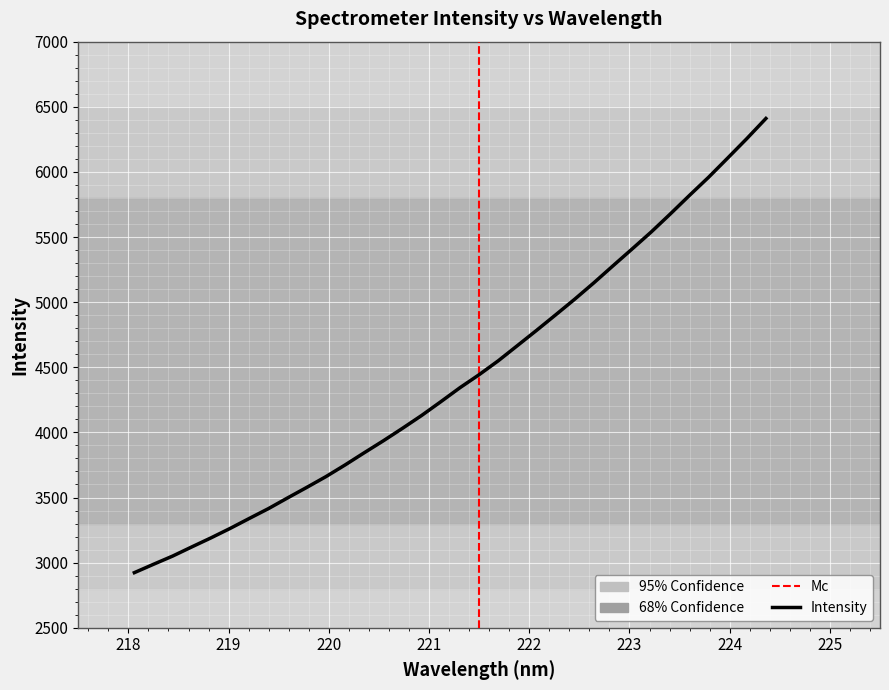

What is the smallest value displayed?

2923.2